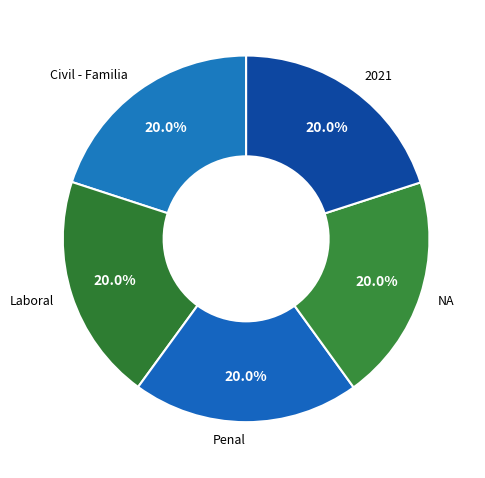

Is it true that Laboral is 20% of the pie?

True